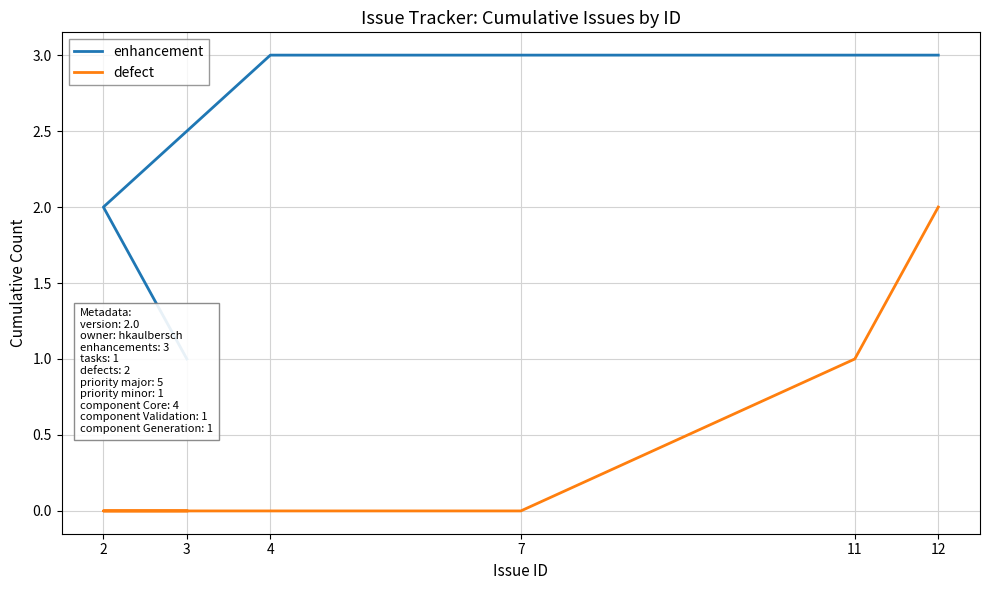

Where is enhancement nearest to the value 2?

2